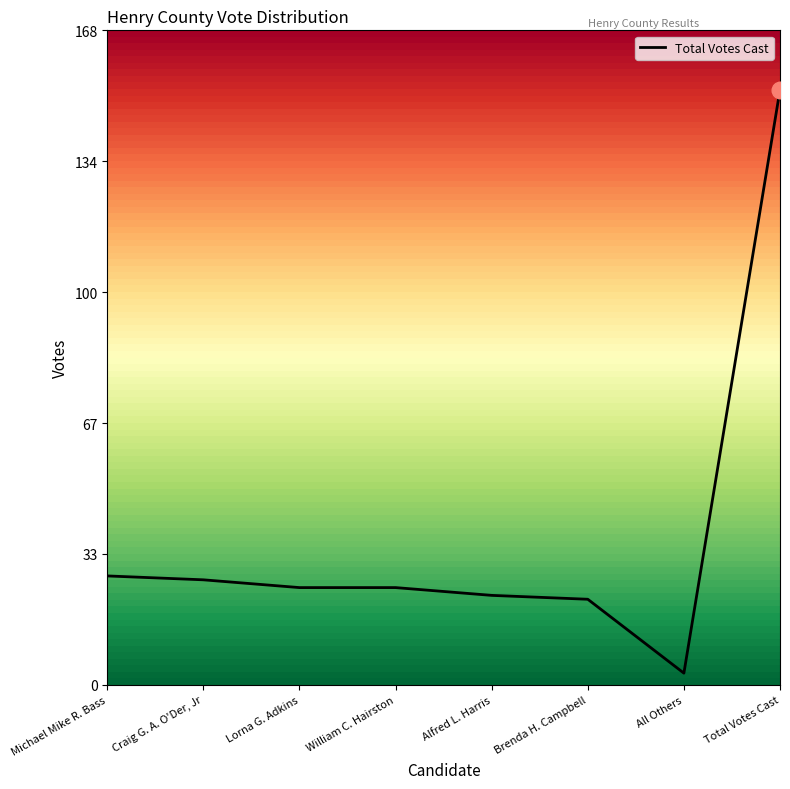

What is the sum of all values?

306